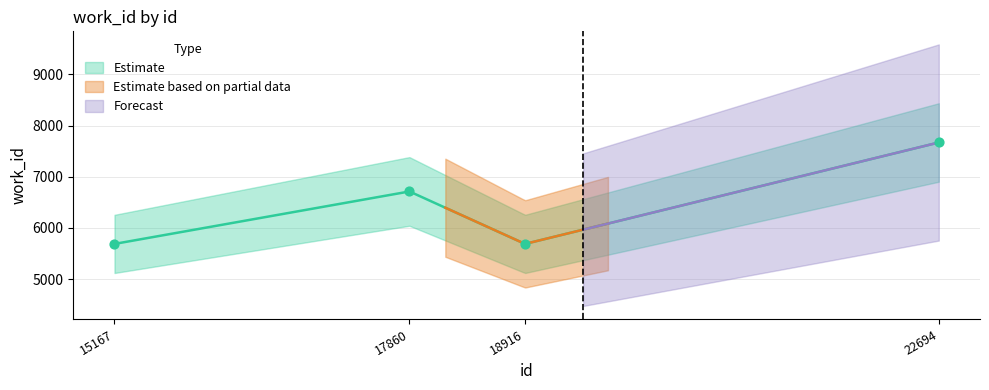

What is the change in value from 15167 to 17860?

+1026